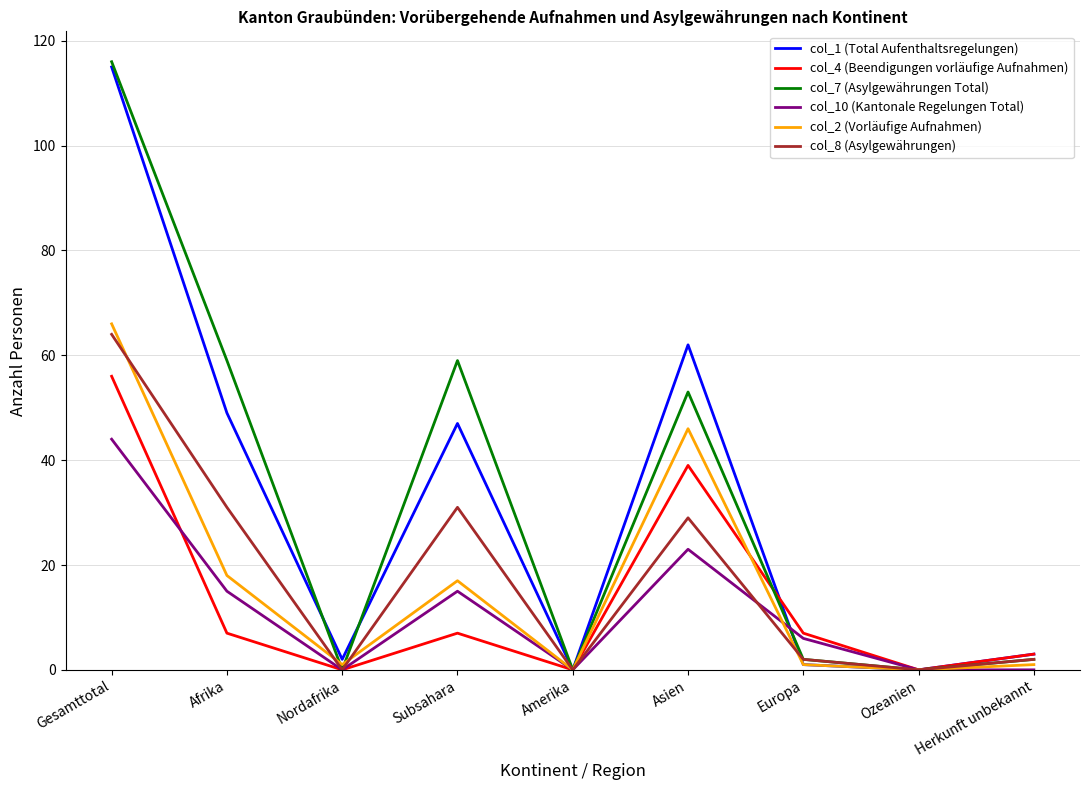

Reading right to left, list all the values displayed in this chart.

col_1 (Total Aufenthaltsregelungen): 3	0	1	62	0	47	2	49	115
col_4 (Beendigungen vorläufige Aufnahmen): 3	0	7	39	0	7	0	7	56
col_7 (Asylgewährungen Total): 2	0	2	53	0	59	0	59	116
col_10 (Kantonale Regelungen Total): 0	0	6	23	0	15	0	15	44
col_2 (Vorläufige Aufnahmen): 1	0	1	46	0	17	1	18	66
col_8 (Asylgewährungen): 2	0	2	29	0	31	0	31	64